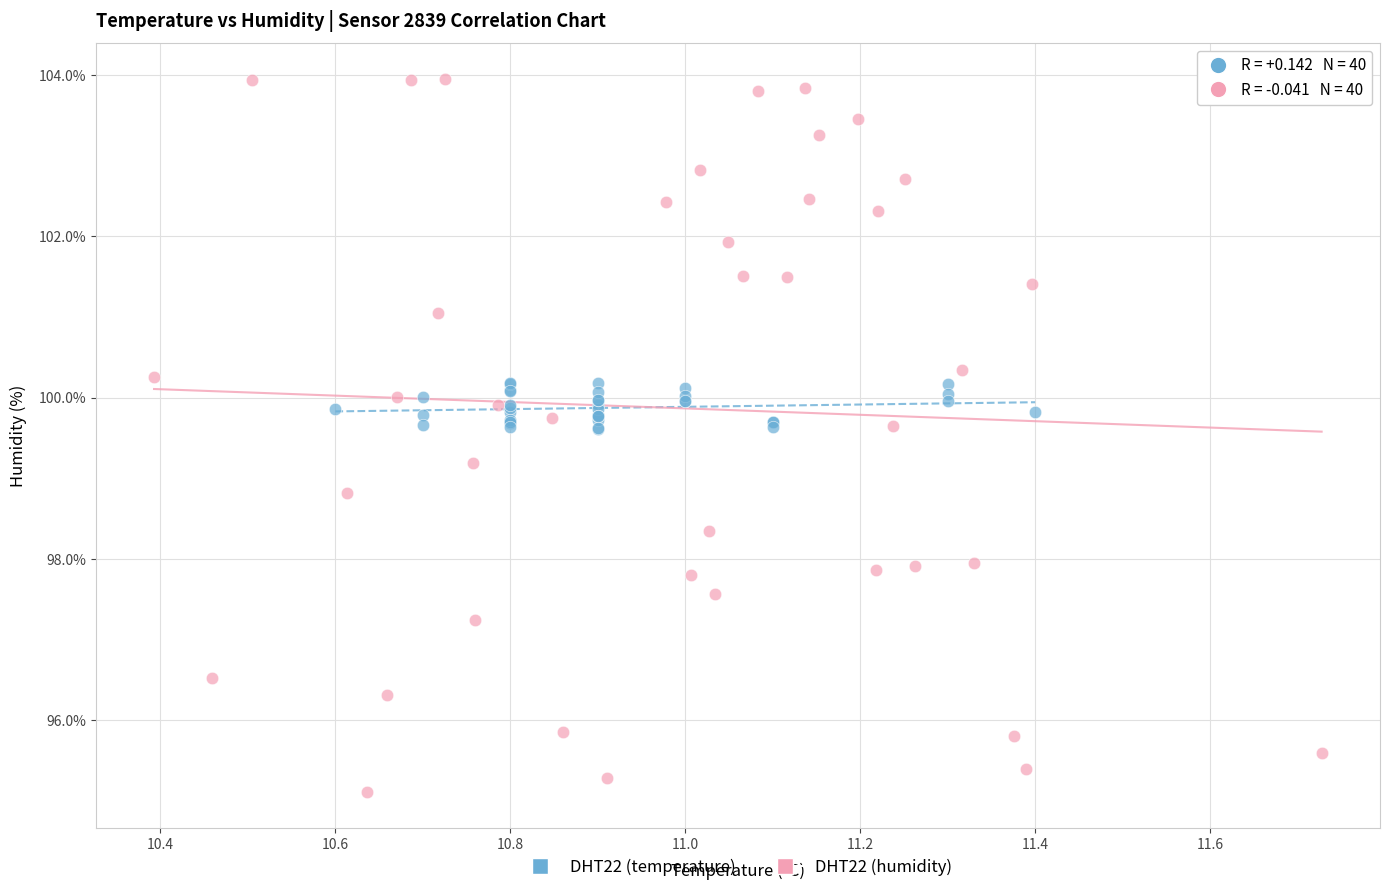

What are all the series names shown in the legend?

DHT22 (temperature), DHT22 (humidity)